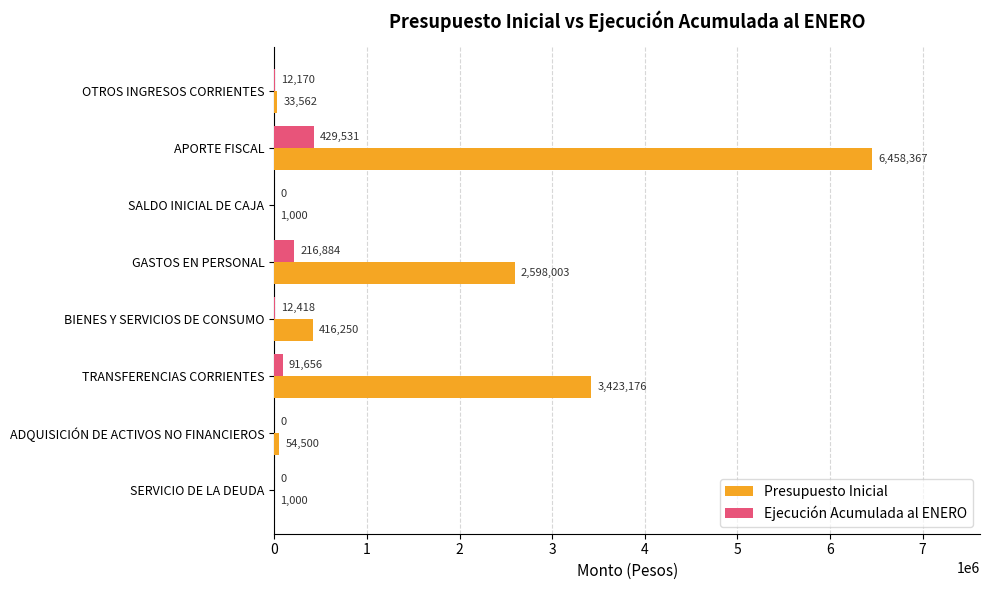

Is it true that Ejecución Acumulada al ENERO equals 429531 at APORTE FISCAL?

True